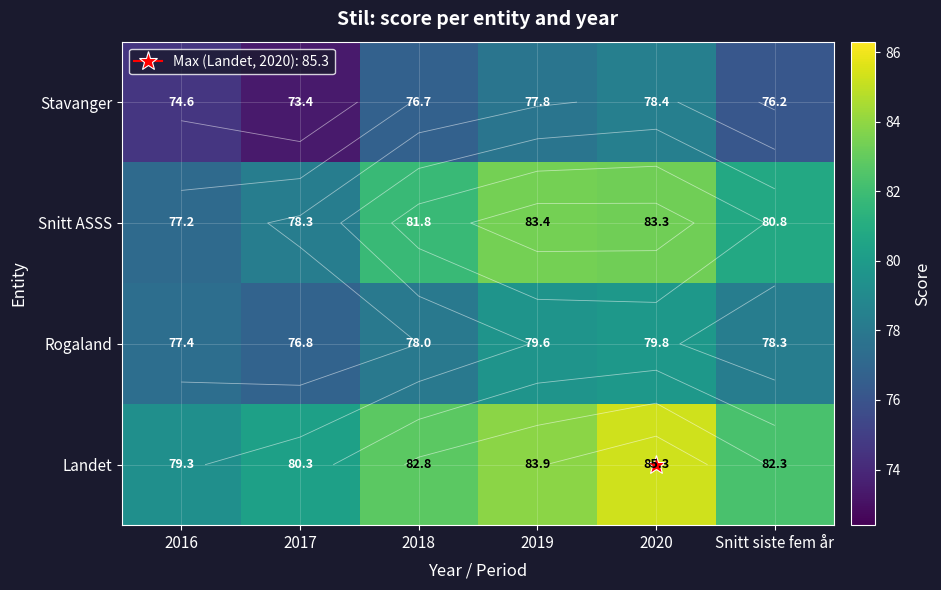

Which series has the largest total across all categories?

Landet